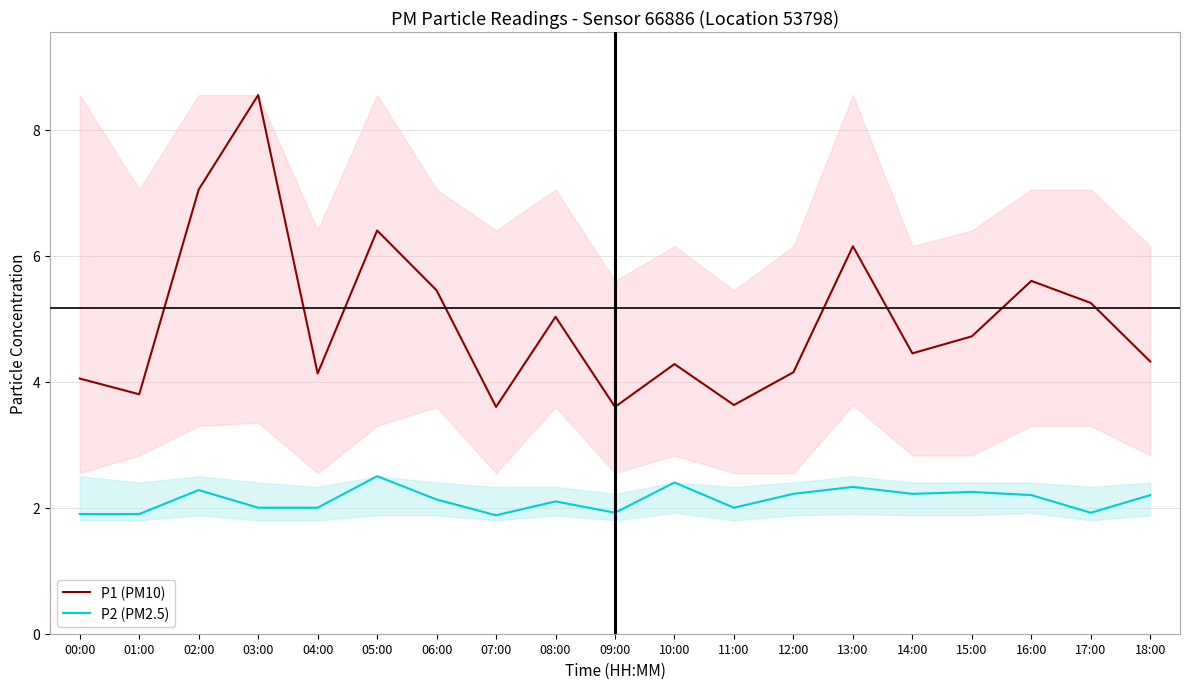

Is this an area chart (filled region under the line)?

No